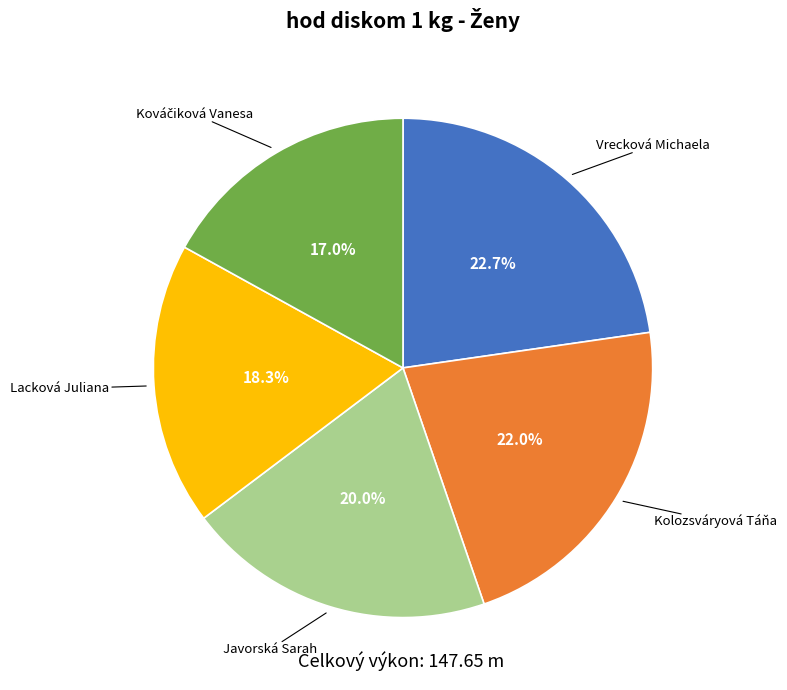

Is there any slice that represents more than half of the pie?

No